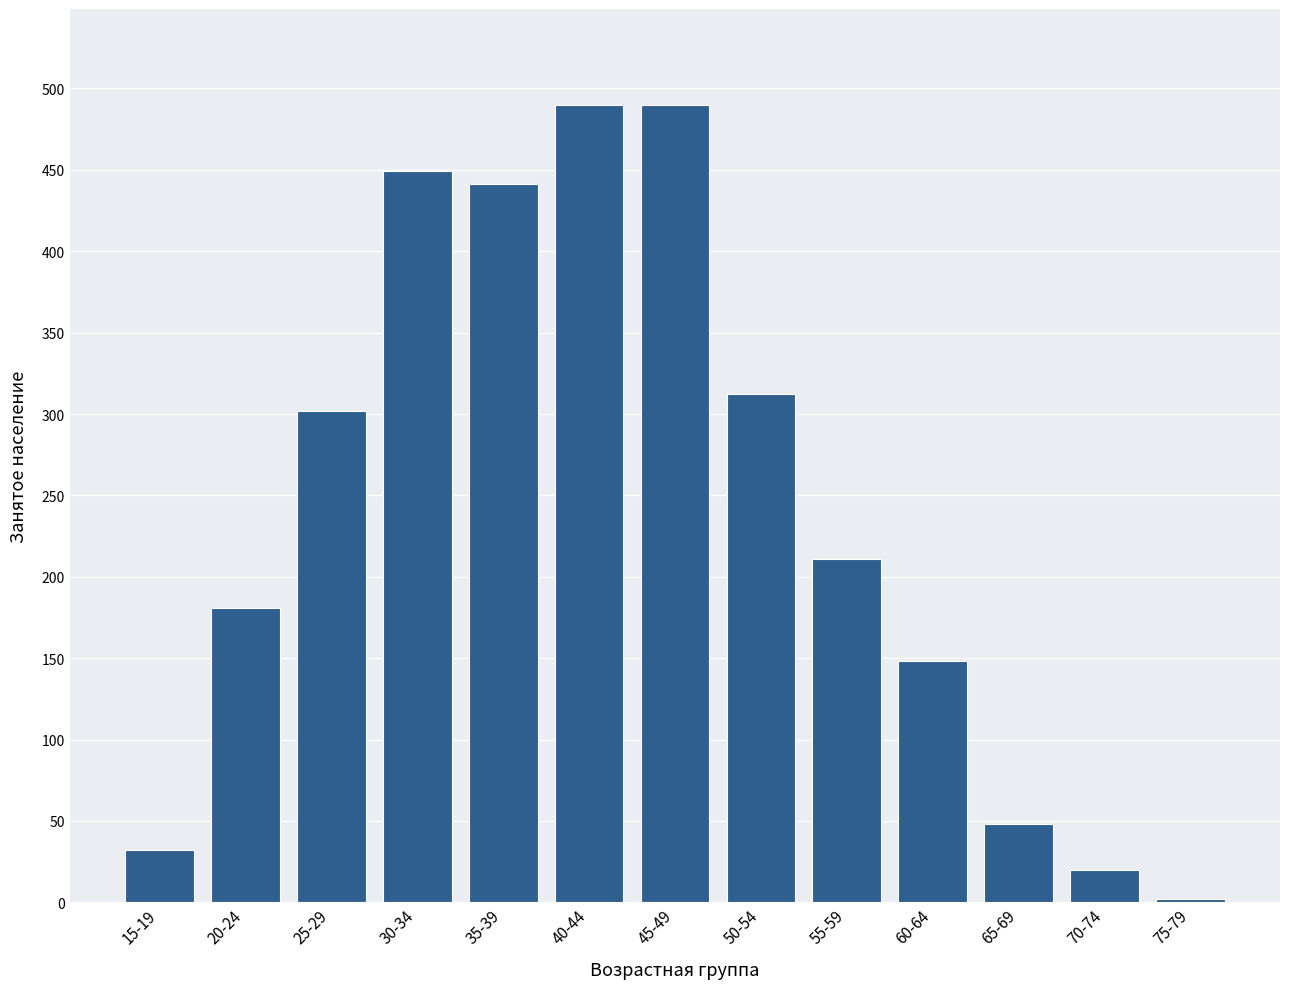

Reading left to right, extract all data points from this chart.

15-19=32	20-24=181	25-29=302	30-34=449	35-39=441	40-44=490	45-49=490	50-54=312	55-59=211	60-64=148	65-69=48	70-74=20	75-79=2